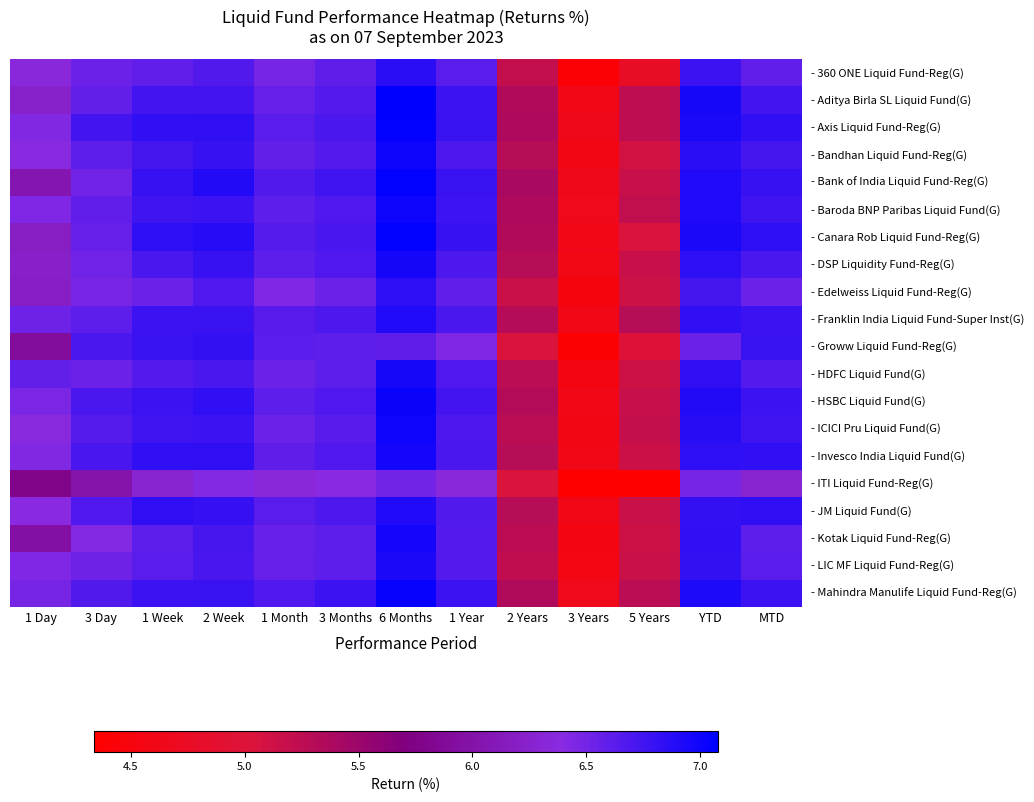

How many categories are shown in the chart?

13